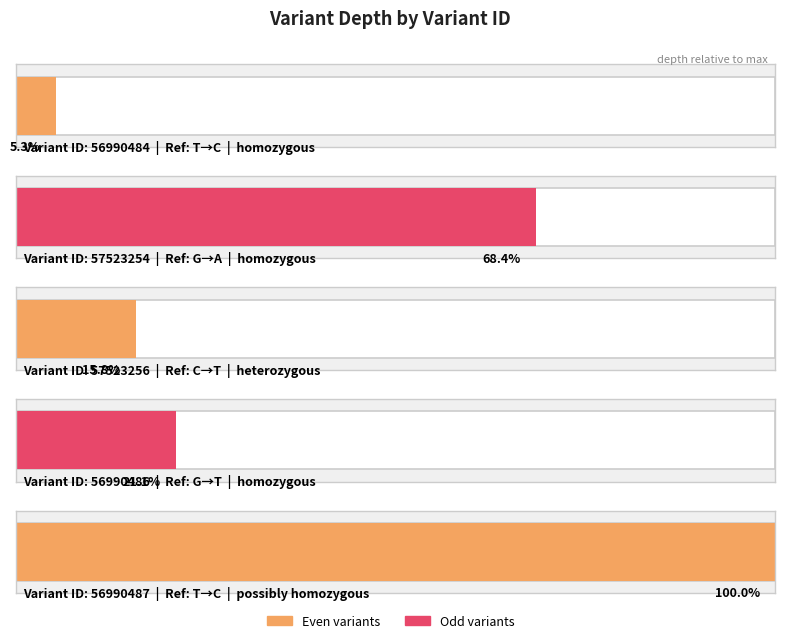

List the labels in order of value, smallest first.

56990484, 57523256, 56990486, 57523254, 56990487